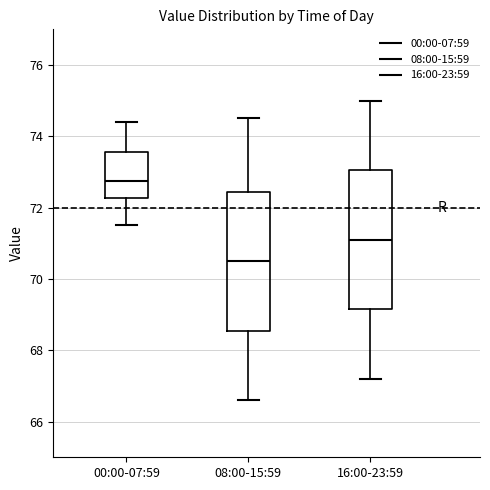

Which box has the highest median line?

00:00-07:59